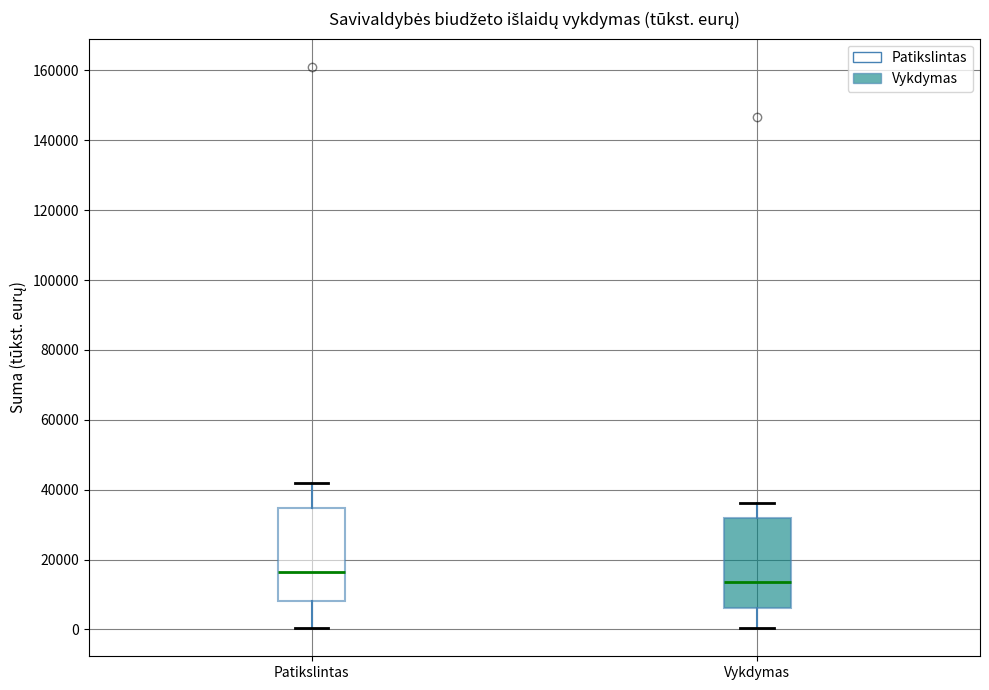

Reading left to right, read every box against the y-axis: the position of its median line, the range the box covers, and the ends of its whiskers. The values are not printed on the chart, so give them approximately, as read against the axis.

Patikslintas: median 16000, box 8000 to 34000, whiskers 0 to 42000
Vykdymas: median 14000, box 6000 to 32000, whiskers 0 to 36000